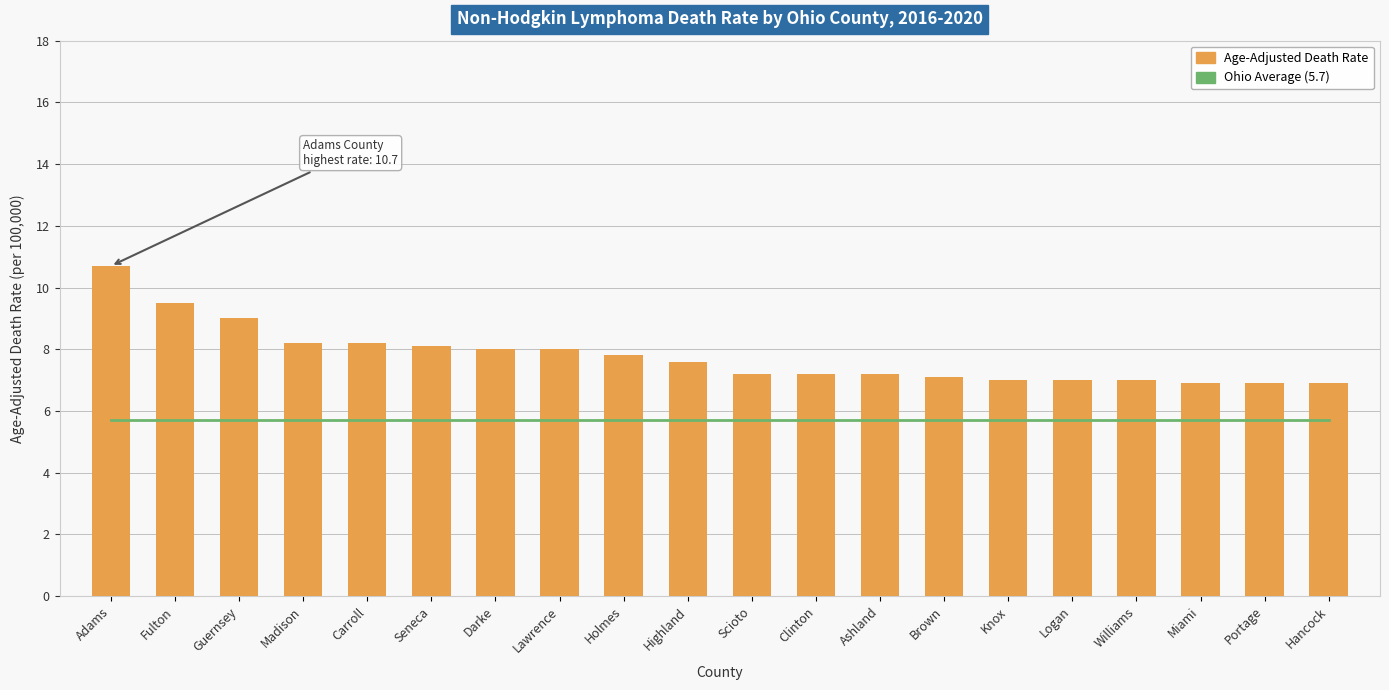

What is the total value across all series at Holmes?

13.5